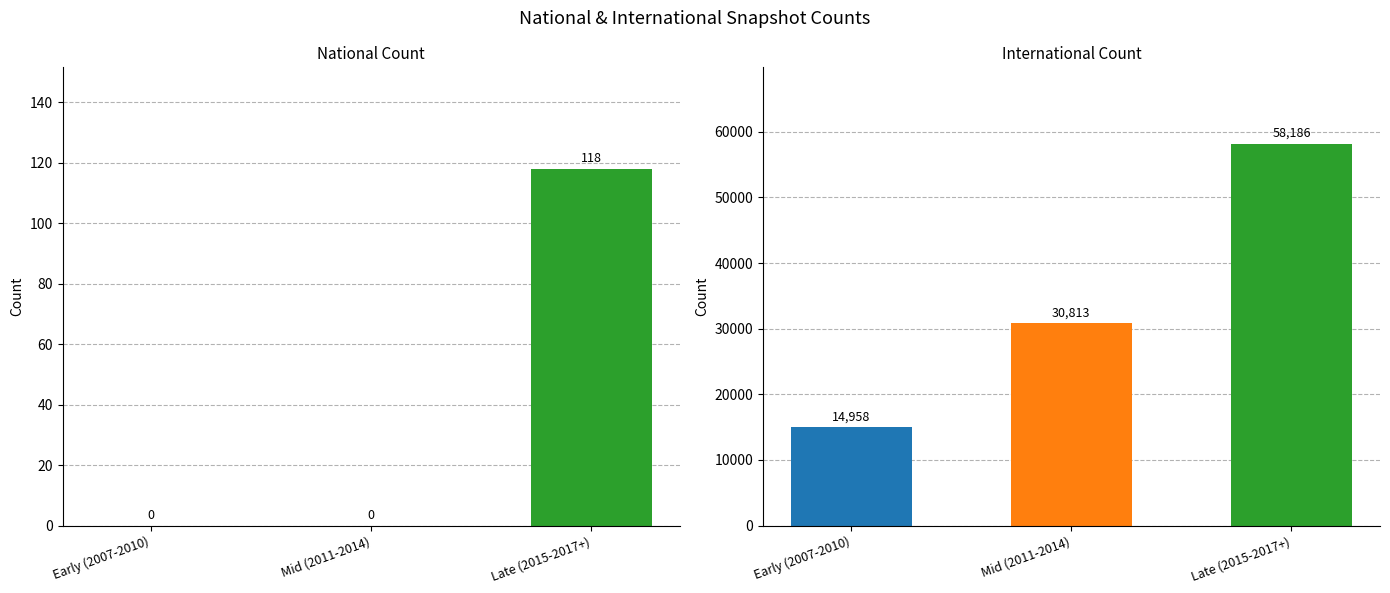

At which label is national closest to 59?

Early (2007-2010)